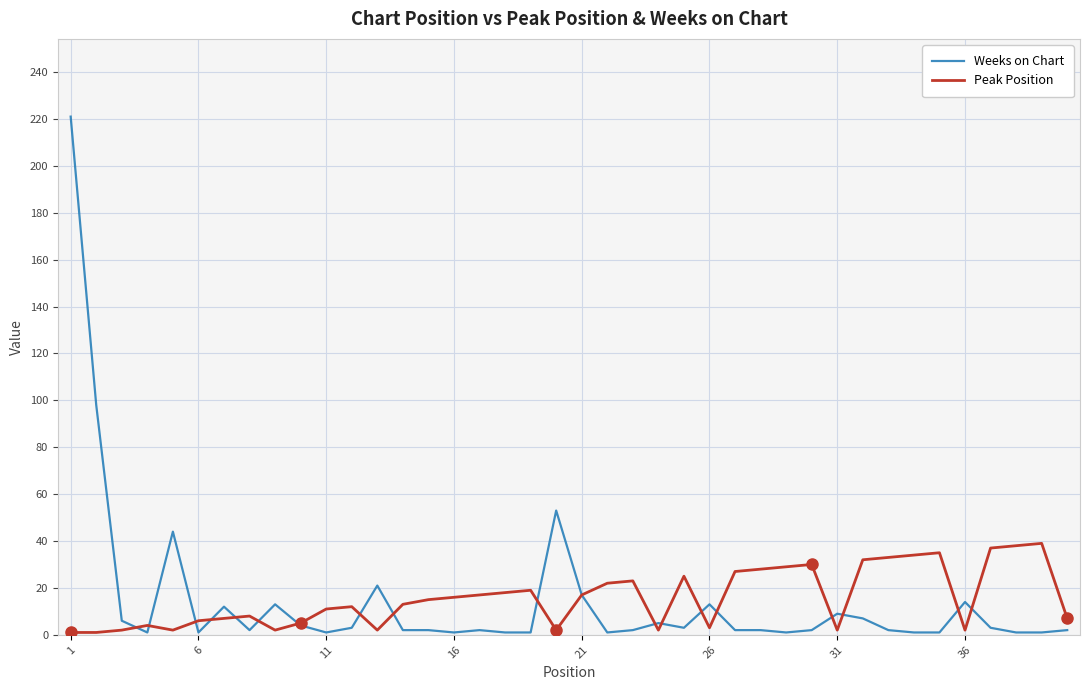

How many lines are shown in the chart?

2